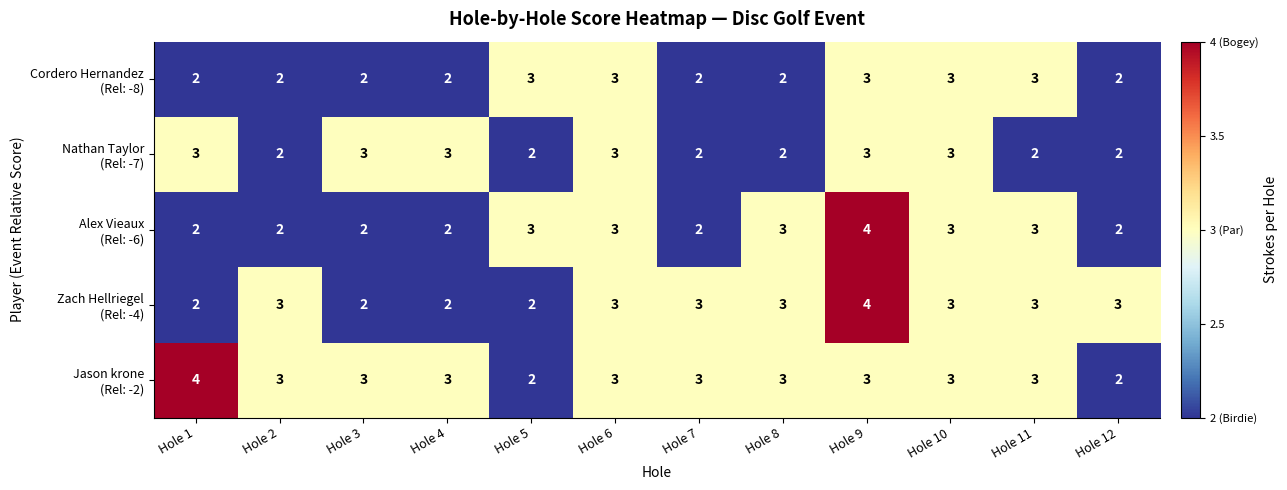

How many categories are shown in the chart?

12